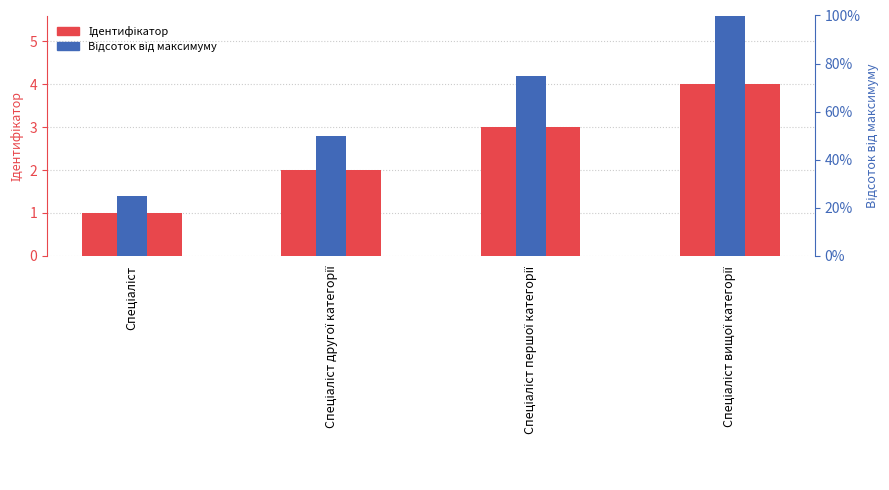

Which series changed the most between Спеціаліст першої категорії and Спеціаліст вищої категорії?

Відсоток від максимуму